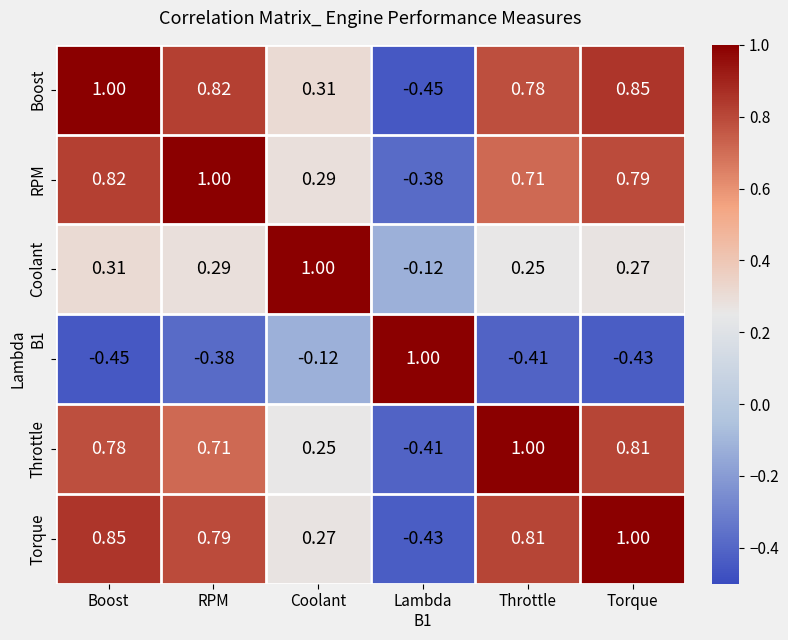

At which category is the sum across all series the highest?

Boost